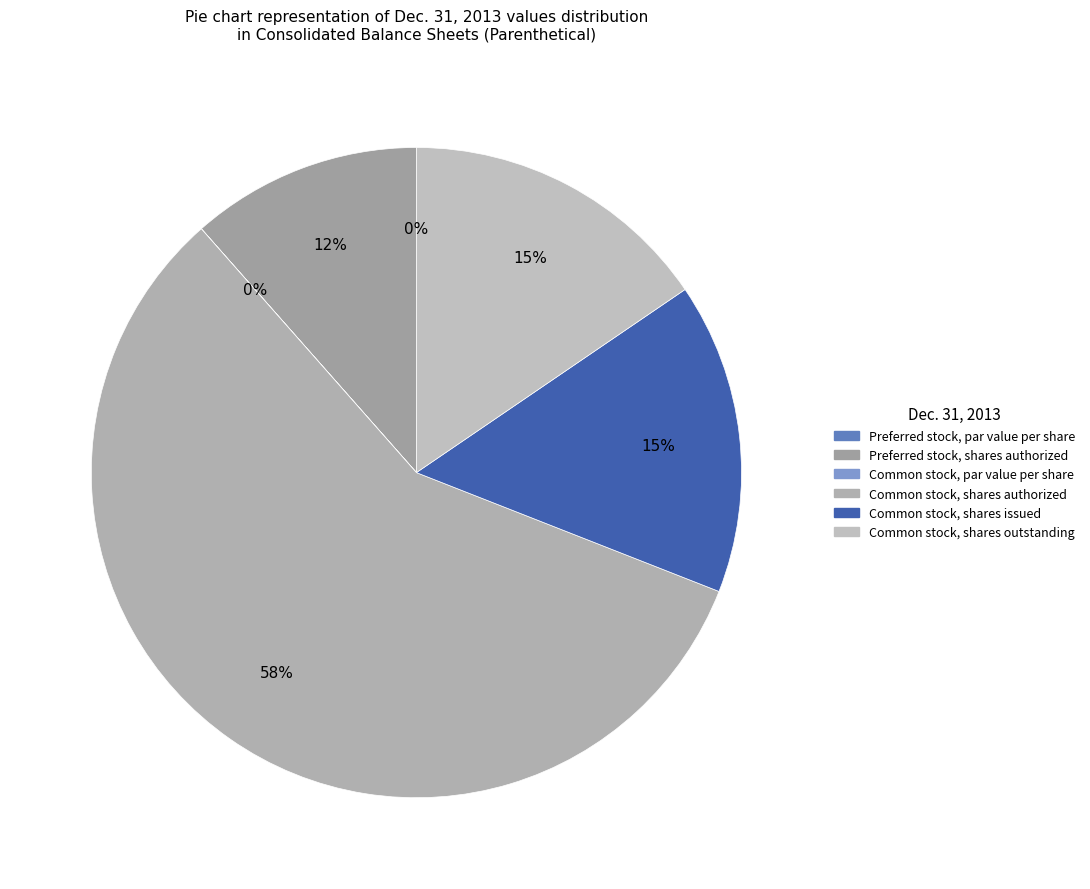

What is the ratio of the value at Preferred stock, shares authorized to the value at Common stock, shares outstanding?

0.7